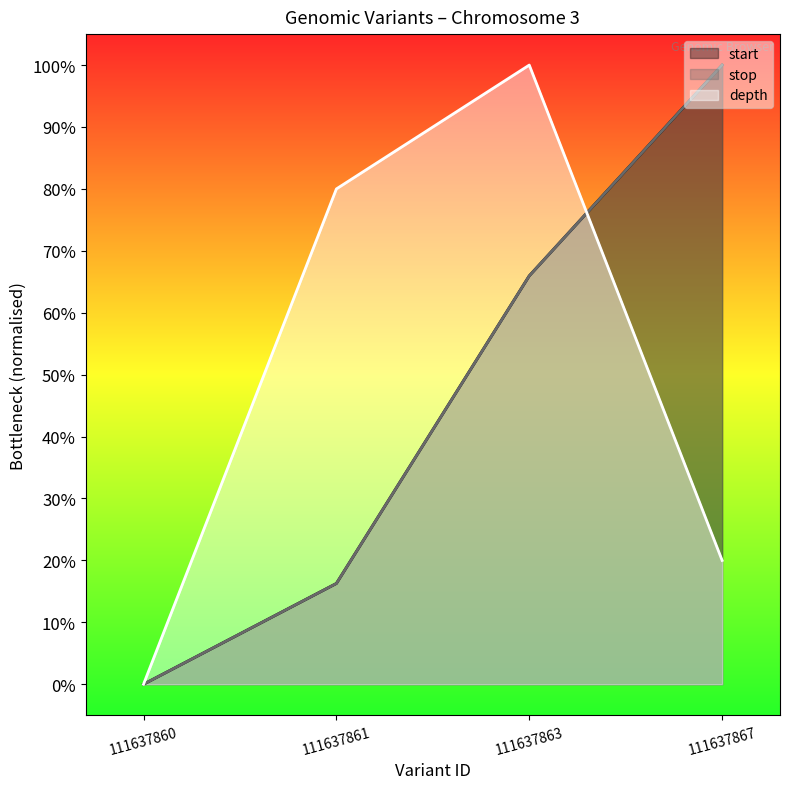

What is the value of the stop point at the 4th from the left?

1.0